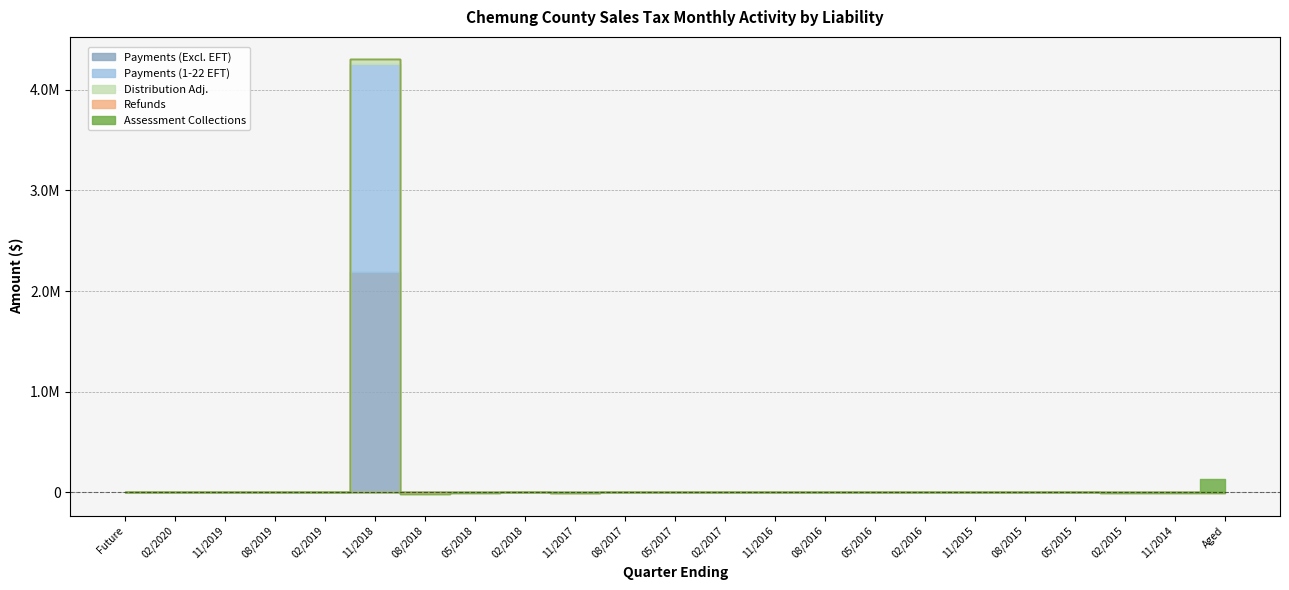

Rank the series at 05/2016 from highest to lowest value.

Payments (Excl. EFT), Payments (1-22 EFT), Assessment Collections, Distribution Adj., Refunds